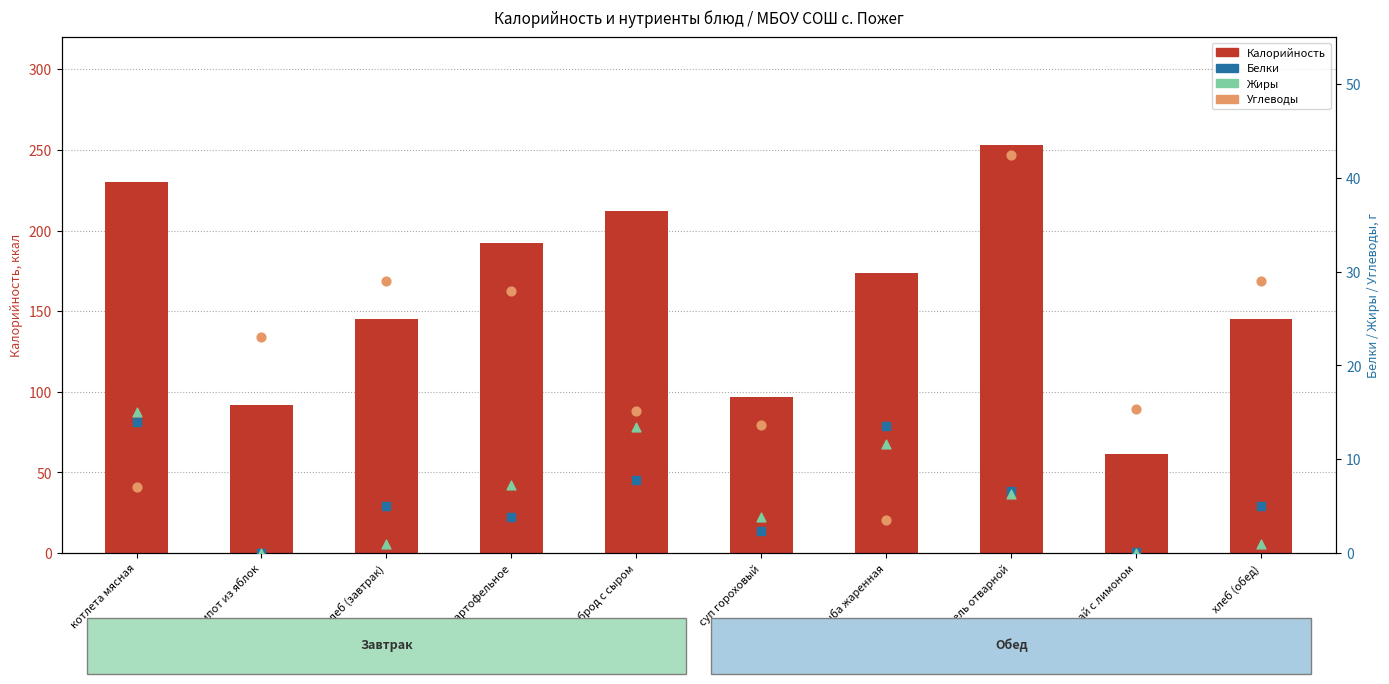

What is the total value across all series at хлеб (завтрак)?

180.0